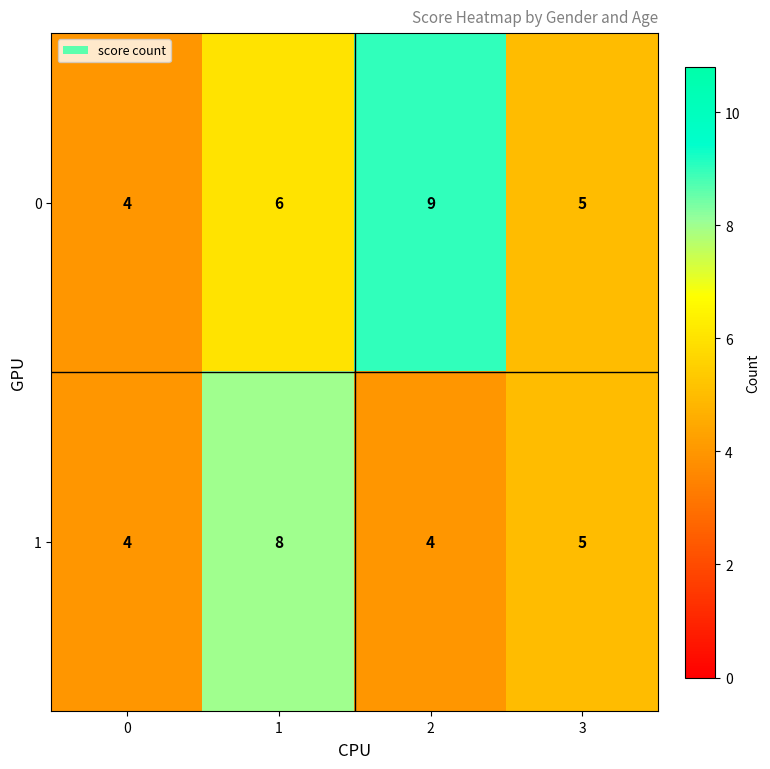

The value of 0 at 0 is 5. True or false?

False